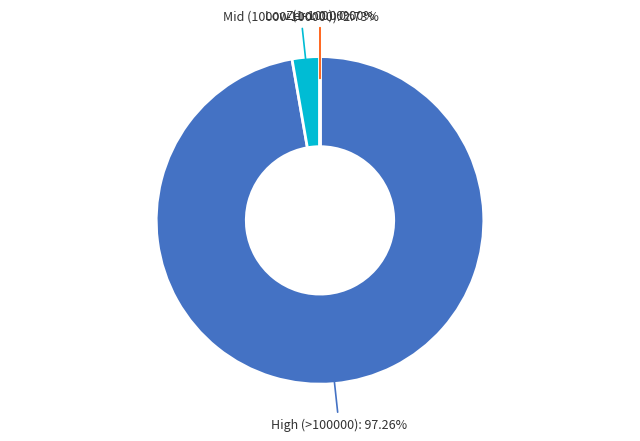

What is the largest slice in the pie chart?

High (>100000)